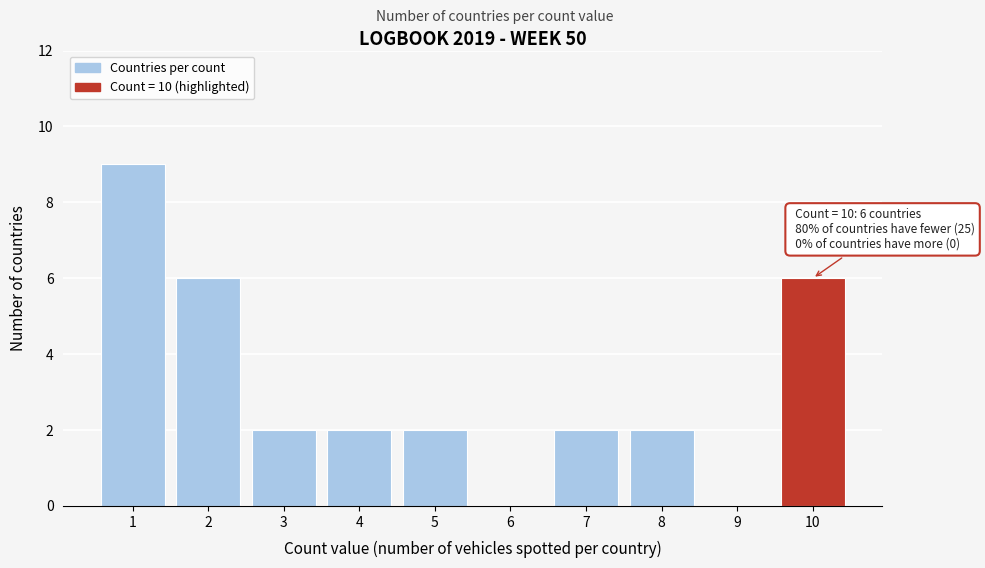

Reading left to right, transcribe all the data shown in this chart.

1=9	2=6	3=2	4=2	5=2	6=0	7=2	8=2	9=0	10=6